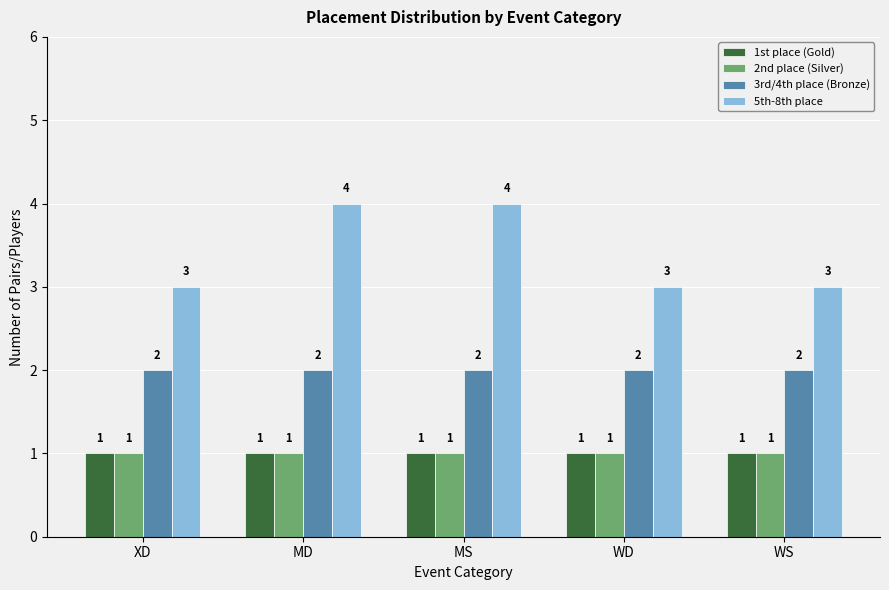

Are the bars grouped side by side (vs. stacked)?

Yes